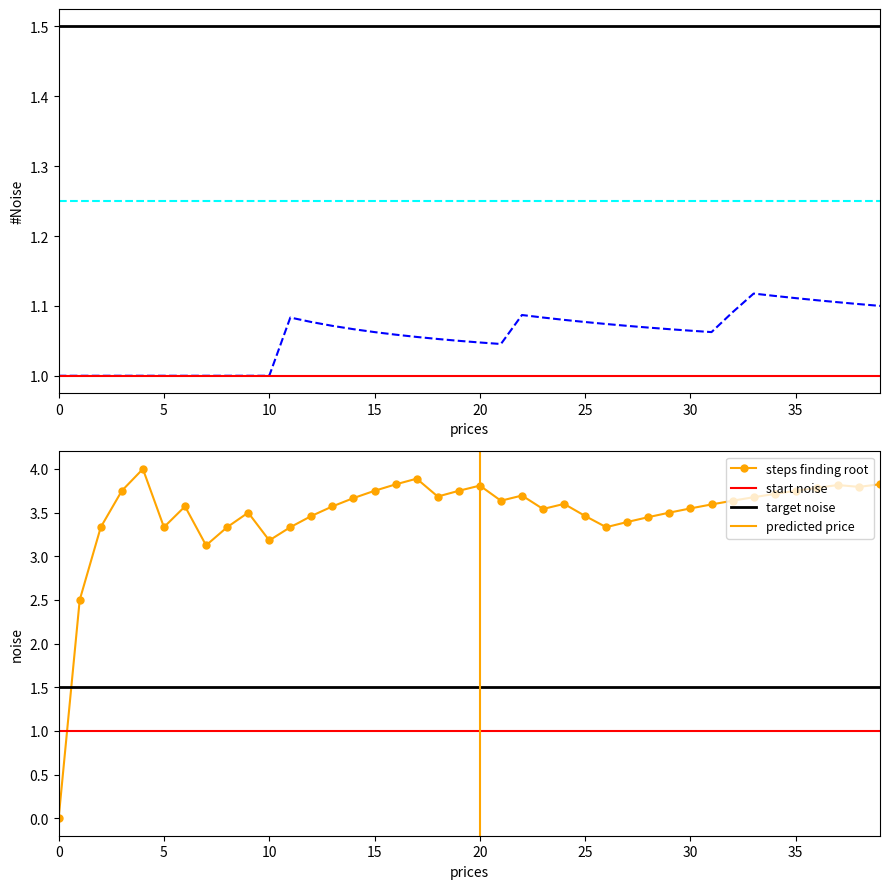

Where is the first local minimum for steps finding root?

5